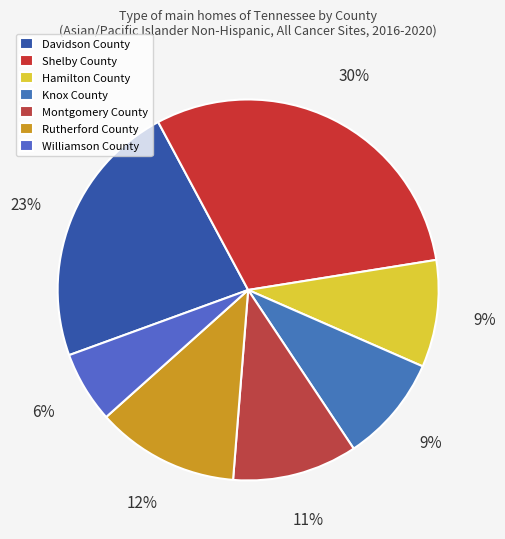

What percentage do Williamson County and Hamilton County together represent?

15.2%